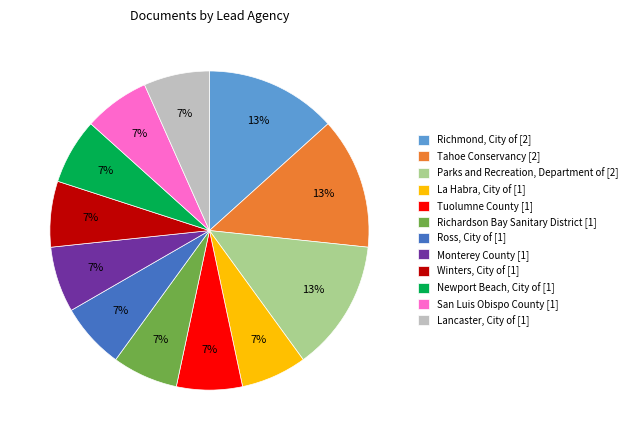

Does Richardson Bay Sanitary District [1] account for over 50% of the chart?

No